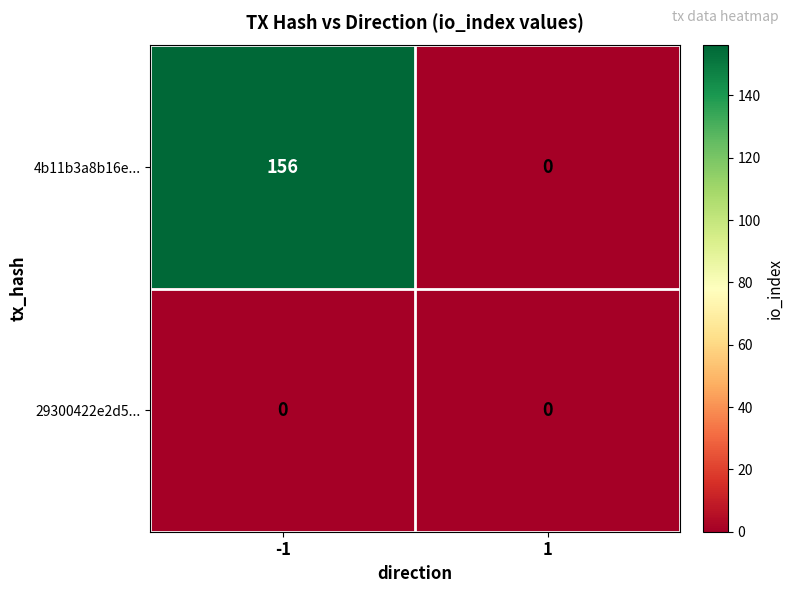

What is the greatest value displayed?

156